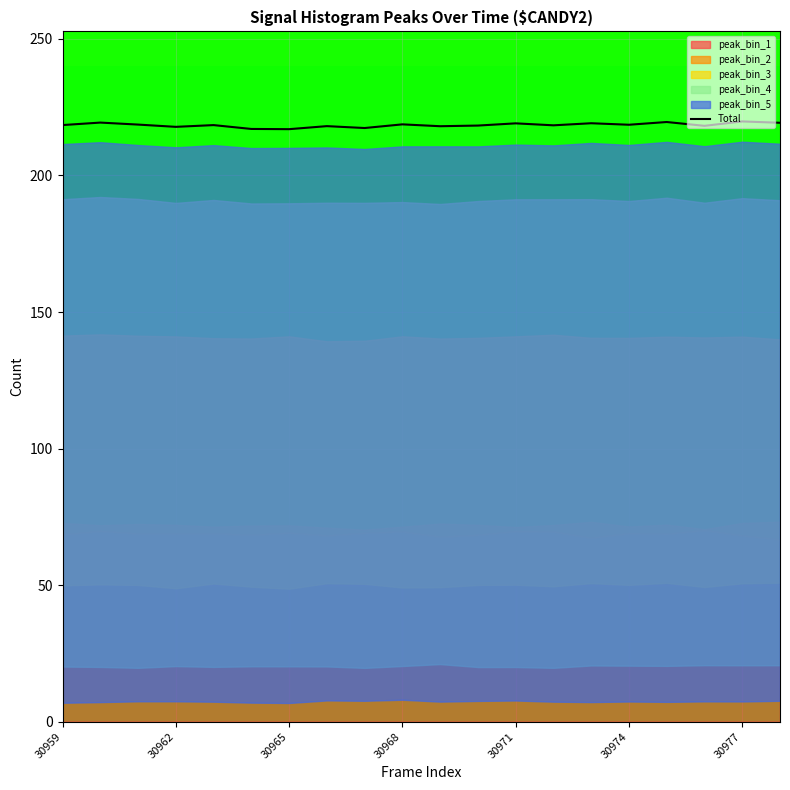

What is the minimum value shown in the chart?

216.9